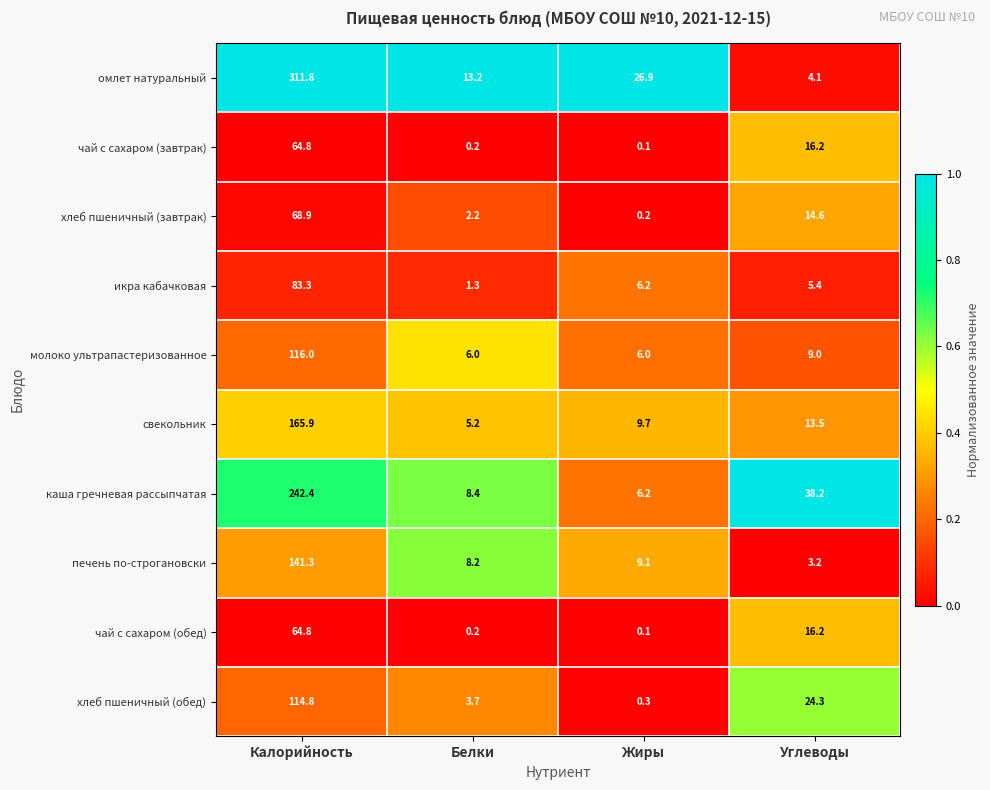

Which series has the widest spread of values?

омлет натуральный